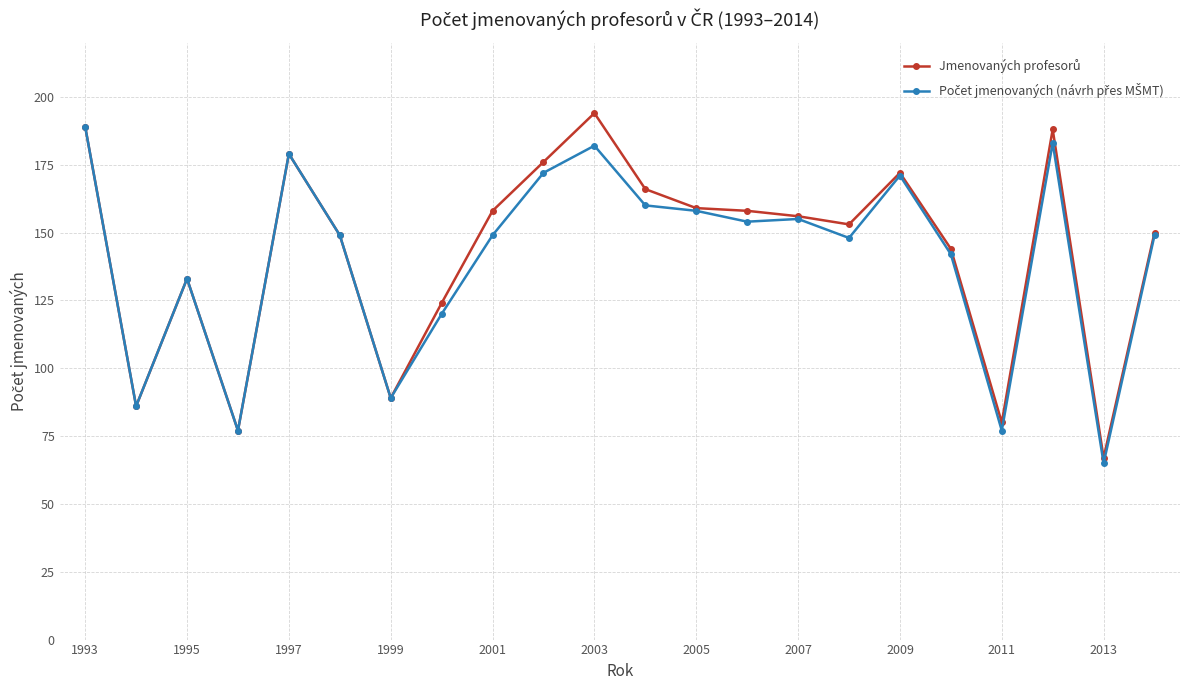

What is the greatest value displayed?

194